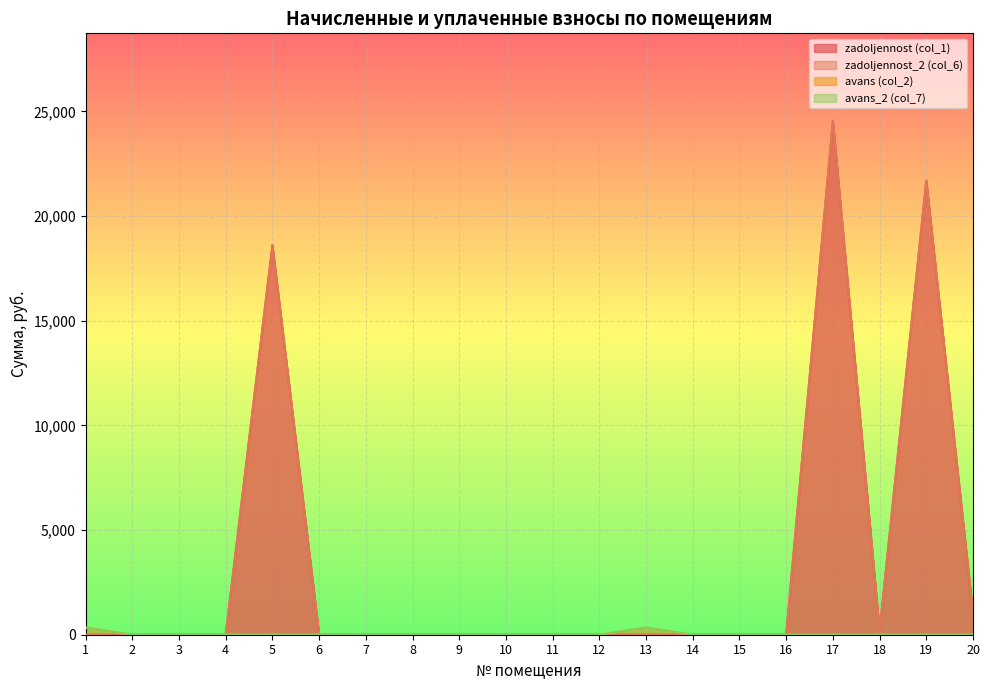

Does the chart display data point markers on the line(s)?

No